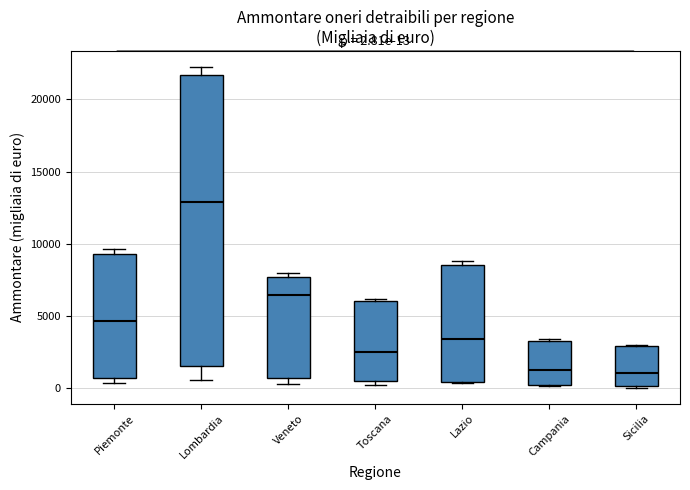

Which box is the tallest, from its lower edge to its upper edge?

Lombardia